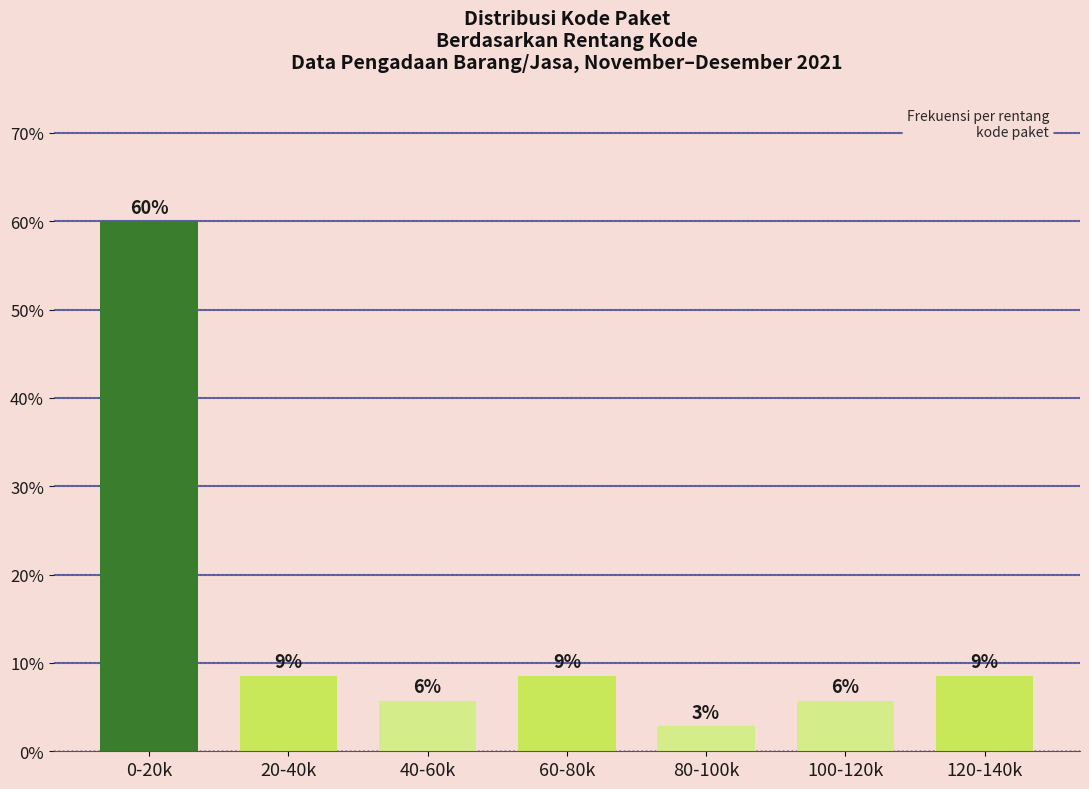

How many bars are there in total?

7